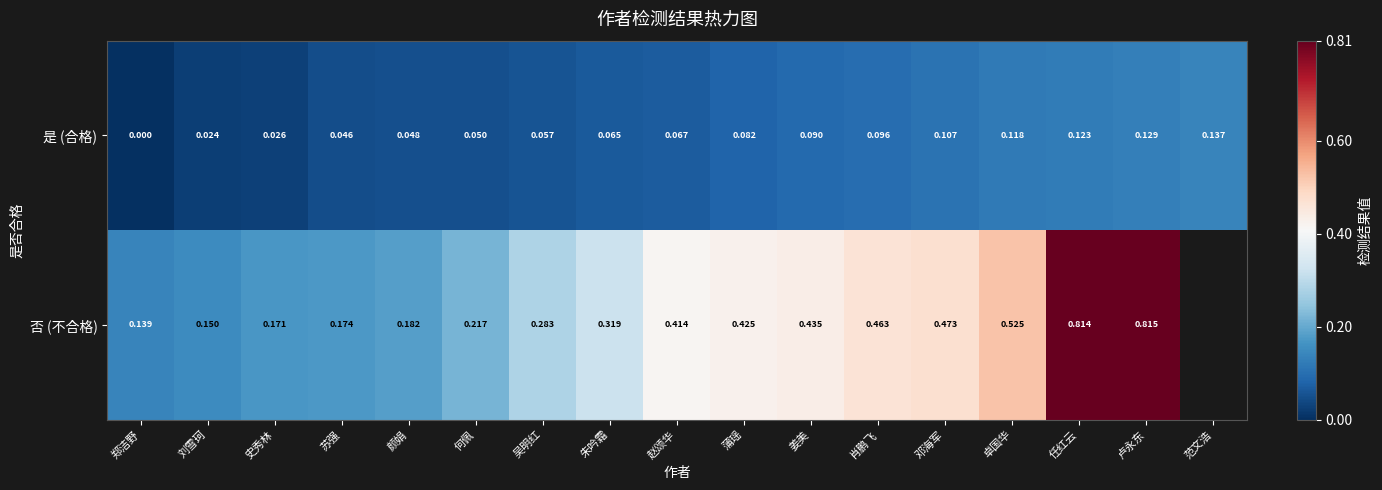

At which category is the sum across all series the highest?

卢永东